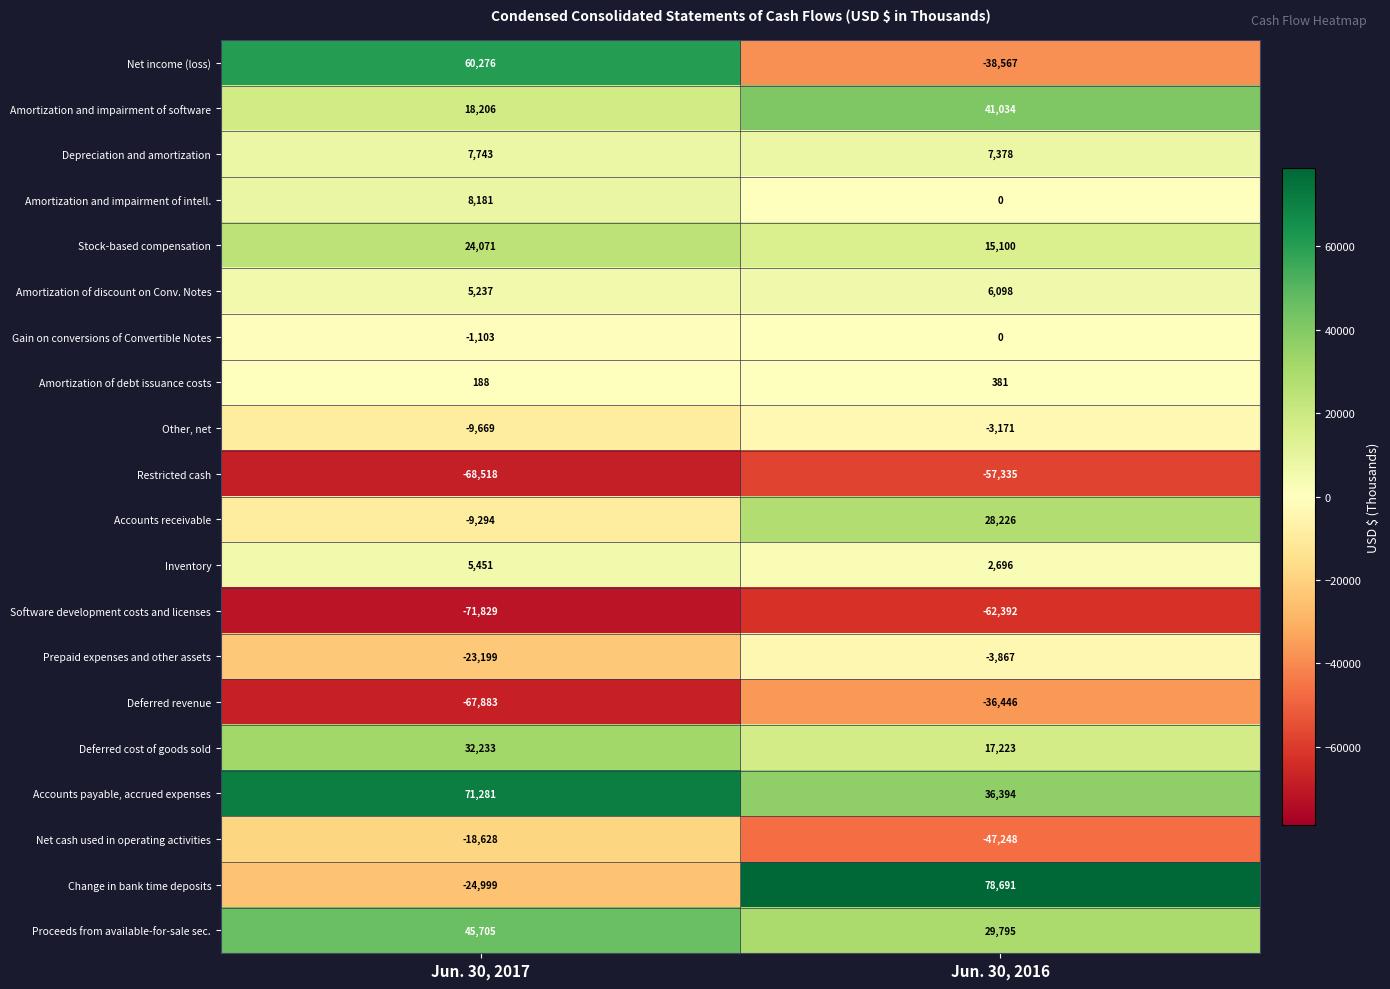

Rank the series at Jun. 30, 2017 from lowest to highest value.

Software development costs and licenses, Restricted cash, Deferred revenue, Change in bank time deposits, Prepaid expenses and other assets, Net cash used in operating activities, Other, net, Accounts receivable, Gain on conversions of Convertible Notes, Amortization of debt issuance costs, Amortization of discount on Conv. Notes, Inventory, Depreciation and amortization, Amortization and impairment of intell., Amortization and impairment of software, Stock-based compensation, Deferred cost of goods sold, Proceeds from available-for-sale sec., Net income (loss), Accounts payable, accrued expenses